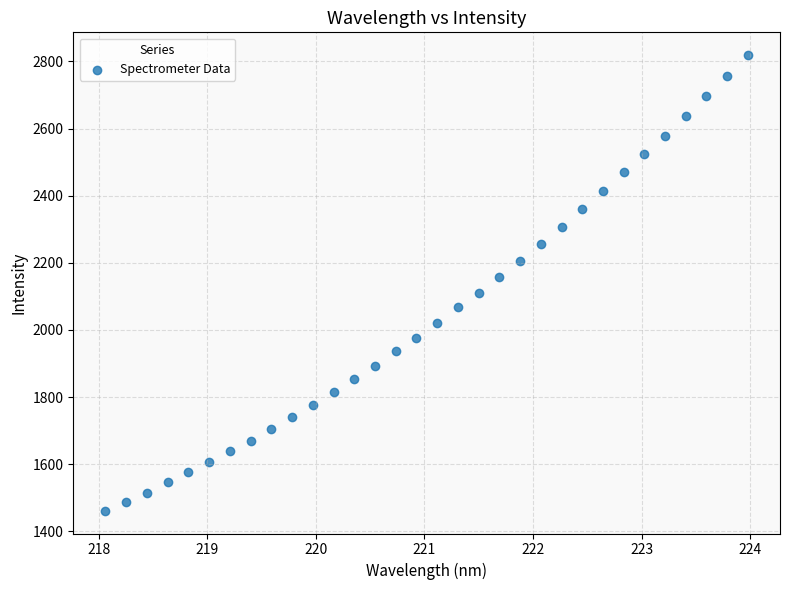

How many data points are displayed?

32